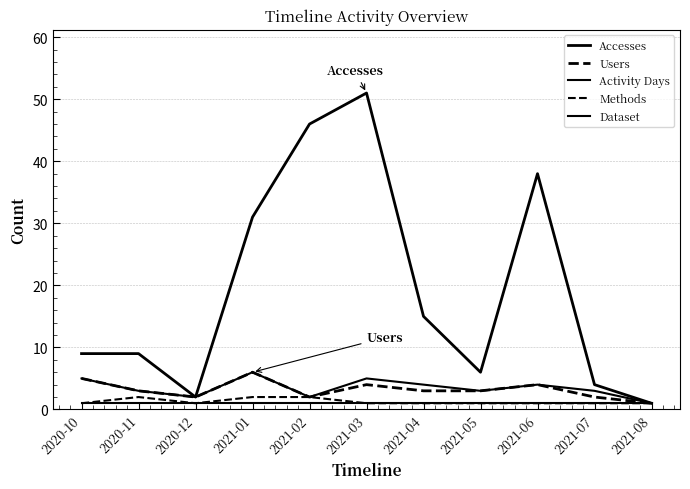

What is the label of the 8th point from the left?

2021-05